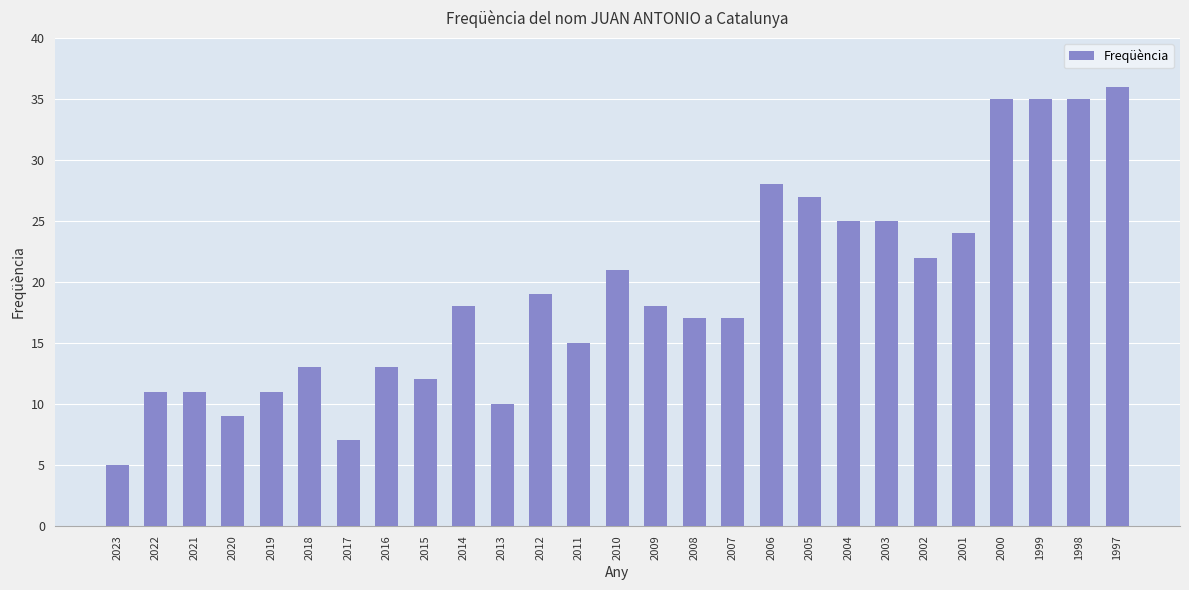

What is the greatest value displayed?

36